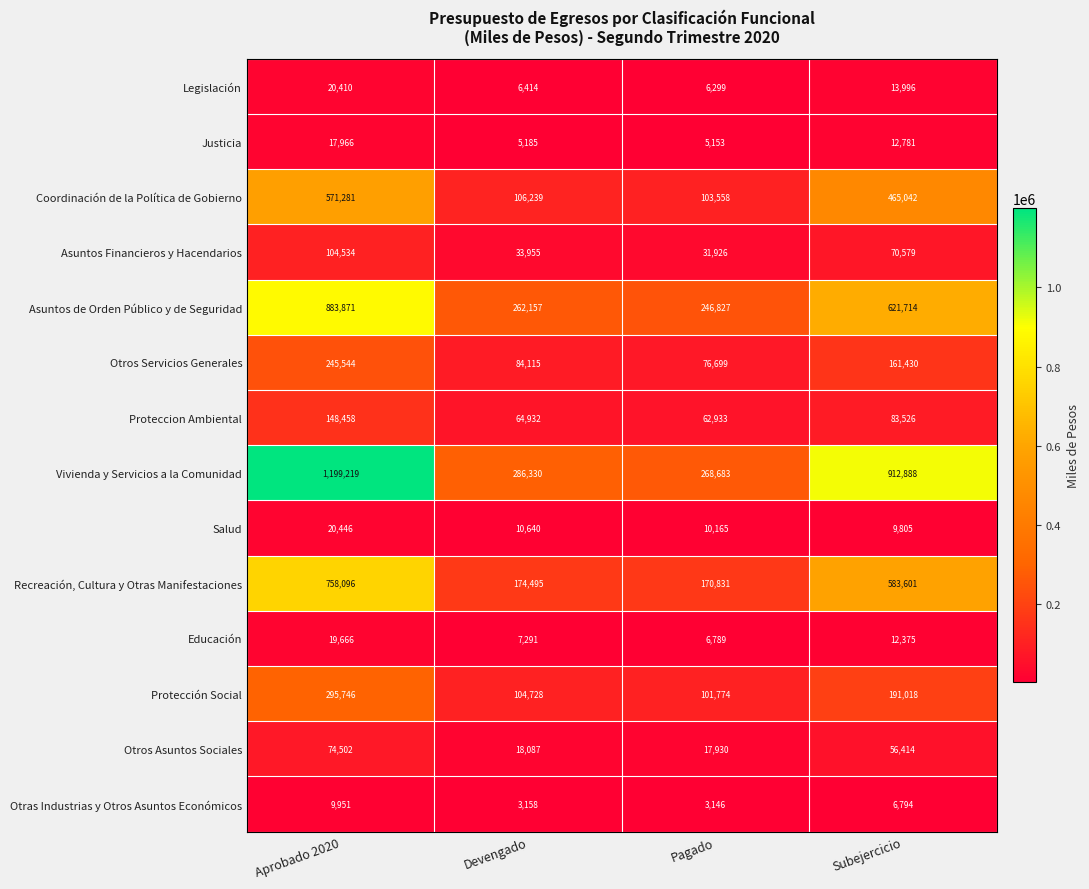

At which label does Educación reach its peak?

Aprobado 2020